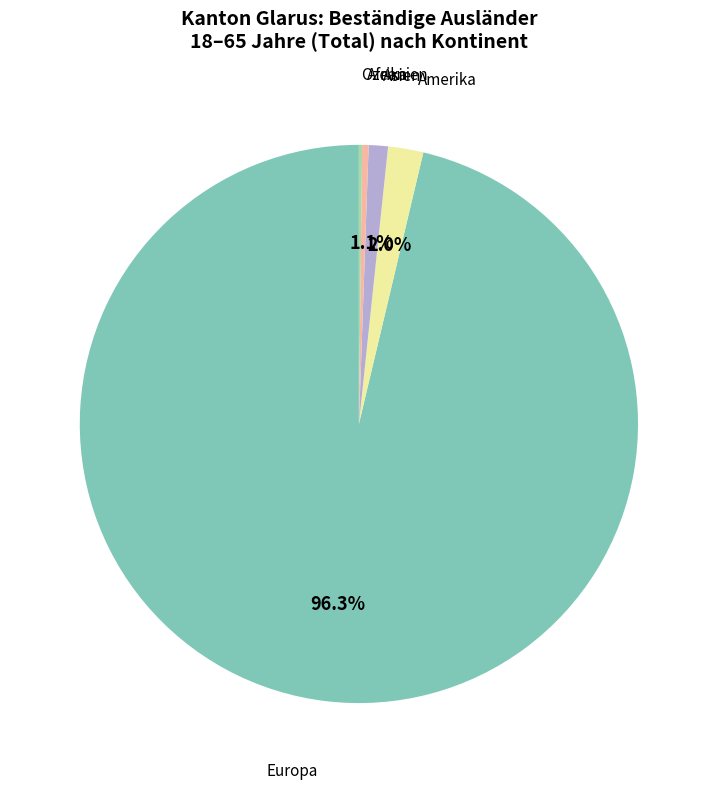

Is there any slice that represents more than half of the pie?

Yes